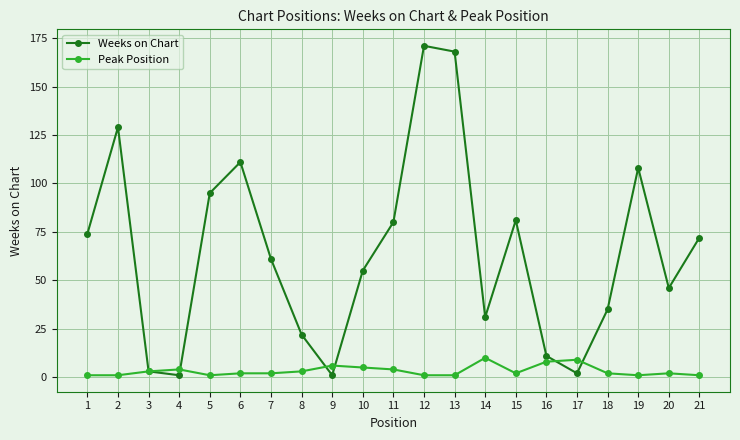

Which series has the widest spread of values?

Weeks on Chart